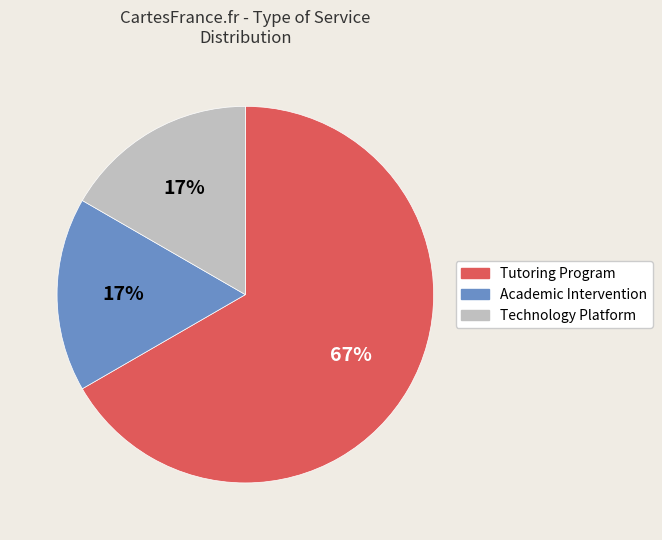

How many slices are in this pie chart?

3